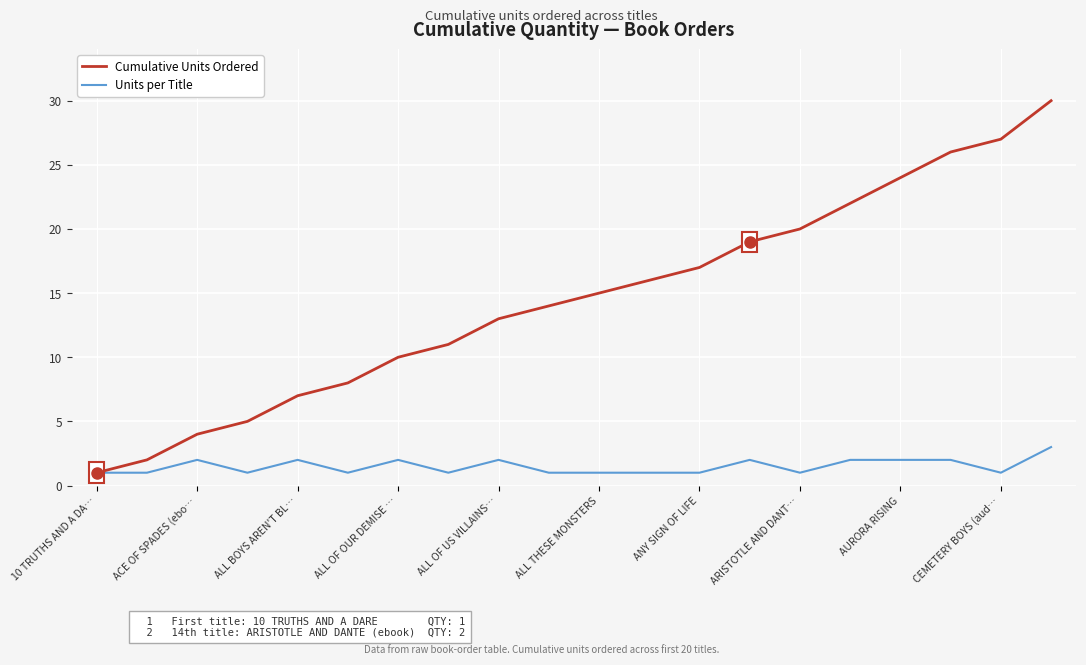

Which series has the largest total across all categories?

Cumulative Units Ordered